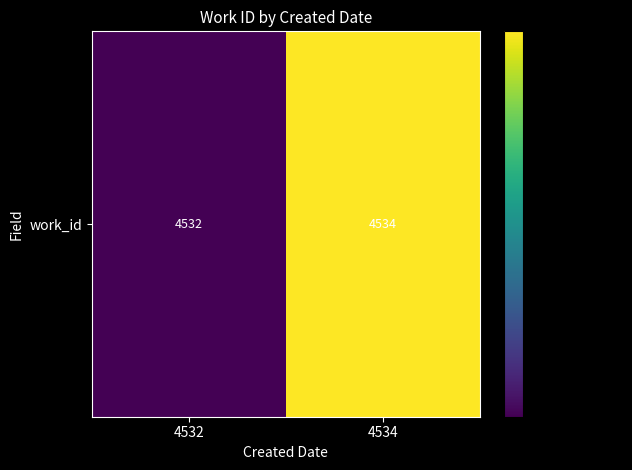

Approximately how many times larger is the value at 4534 compared to 4532?

1.0